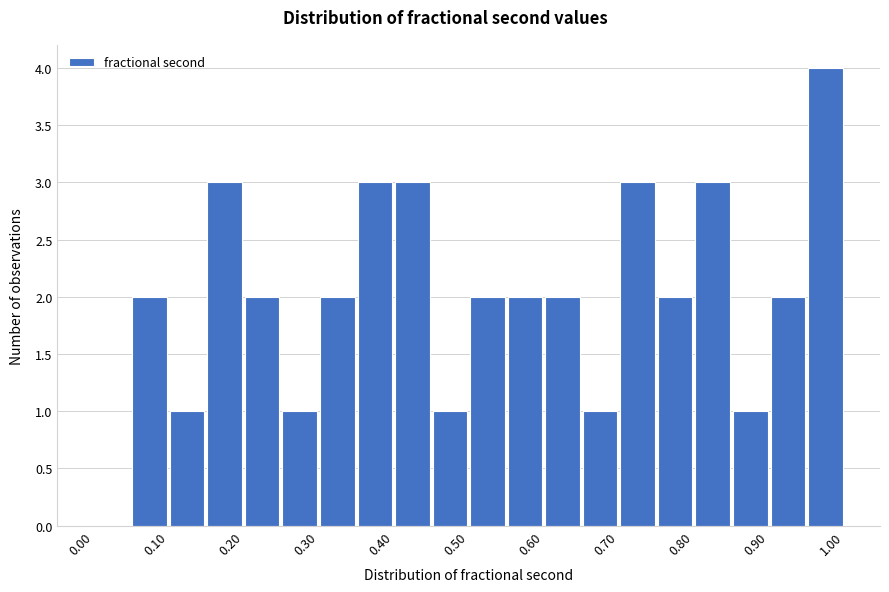

Reading left to right, transcribe this chart: for each bar, give the range it covers on the x-axis and its height. The values are not printed on the chart, so give them approximately, as read against the axis.

0.00 to 0.05: 0
0.05 to 0.10: 2
0.10 to 0.15: 1
0.15 to 0.20: 3
0.20 to 0.25: 2
0.25 to 0.30: 1
0.30 to 0.35: 2
0.35 to 0.40: 3
0.40 to 0.45: 3
0.45 to 0.50: 1
0.50 to 0.55: 2
0.55 to 0.60: 2
0.60 to 0.65: 2
0.65 to 0.70: 1
0.70 to 0.75: 3
0.75 to 0.80: 2
0.80 to 0.85: 3
0.85 to 0.90: 1
0.90 to 0.95: 2
0.95 to 1.00: 4